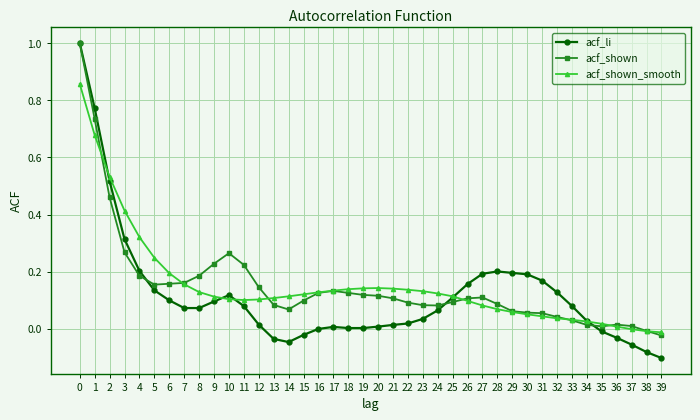

What is the highest value of the acf_li series?

1.0